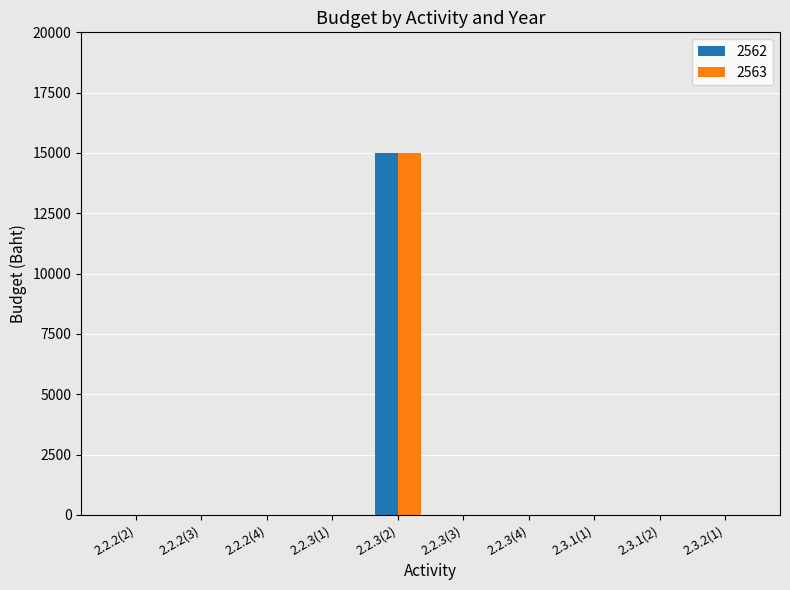

At which category is the sum across all series the highest?

2.2.3(2)